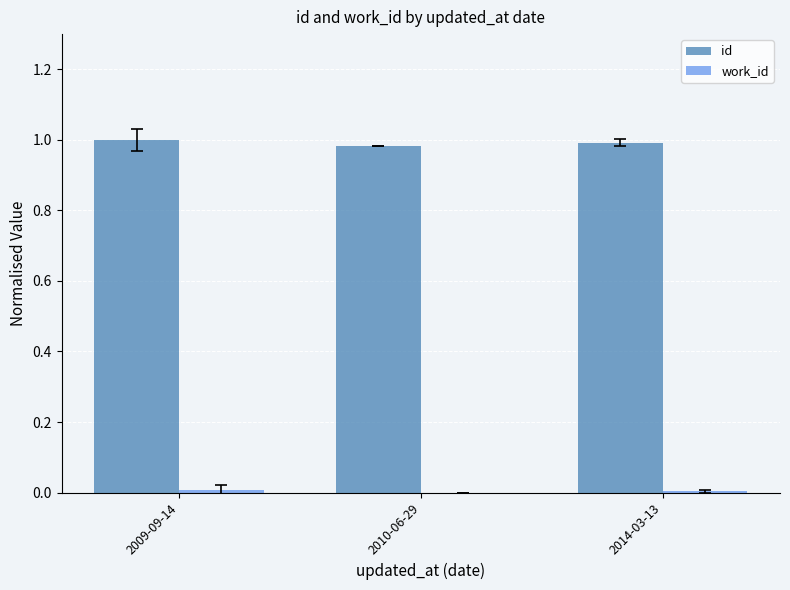

Which series has the largest total across all categories?

id